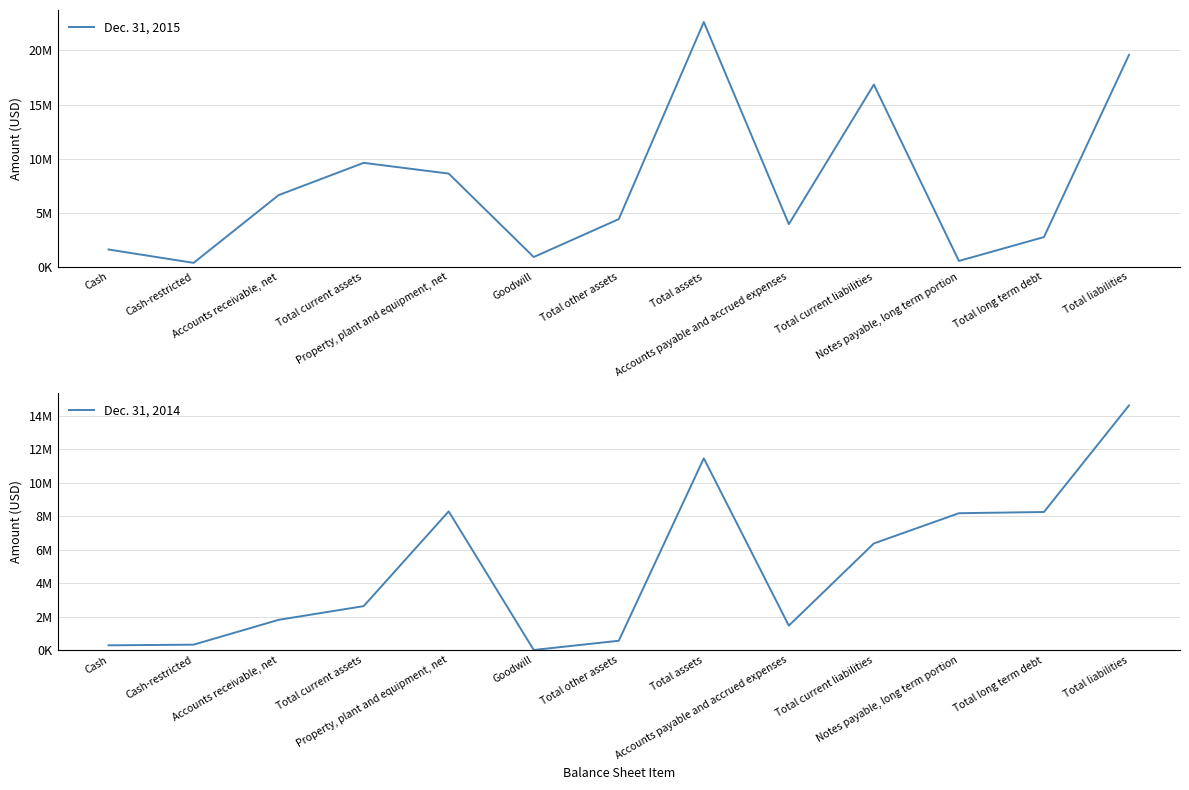

Is it true that Dec. 31, 2015 equals 2278424 at Cash?

False